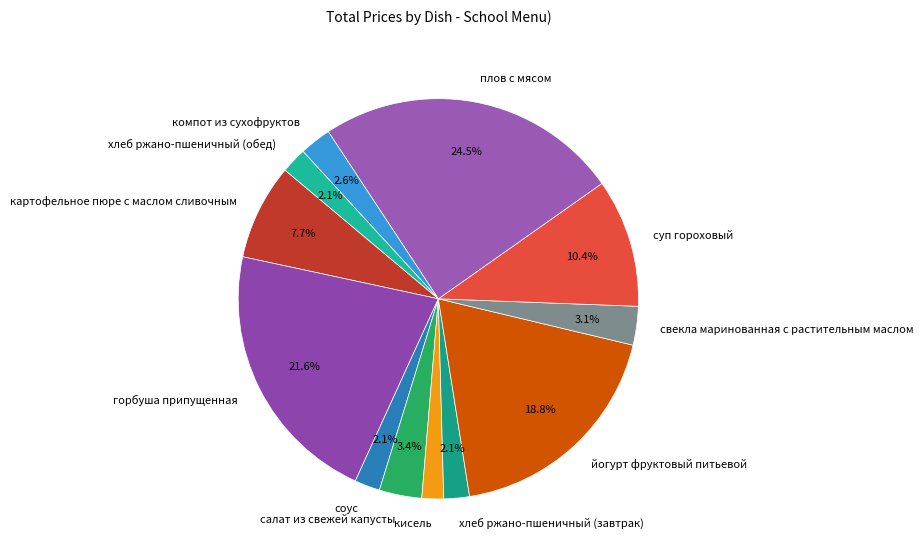

To the nearest percent, what is the combined percentage of свекла маринованная с растительным маслом and кисель?

5%